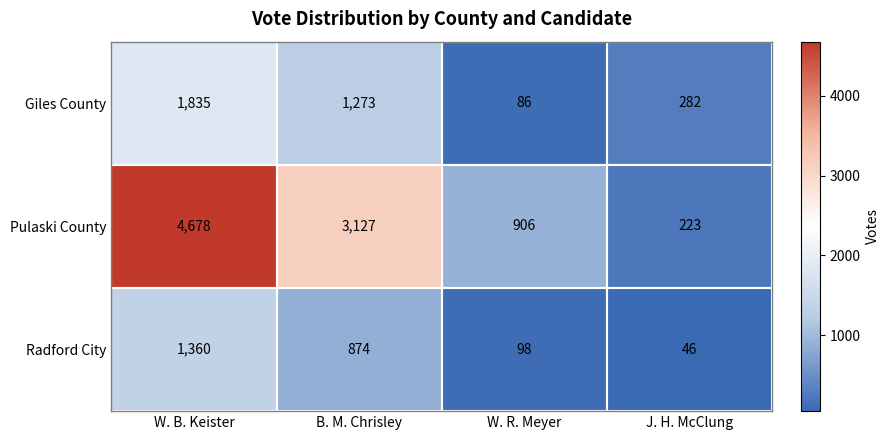

List the series in order of their peak value, highest first.

Pulaski County, Giles County, Radford City